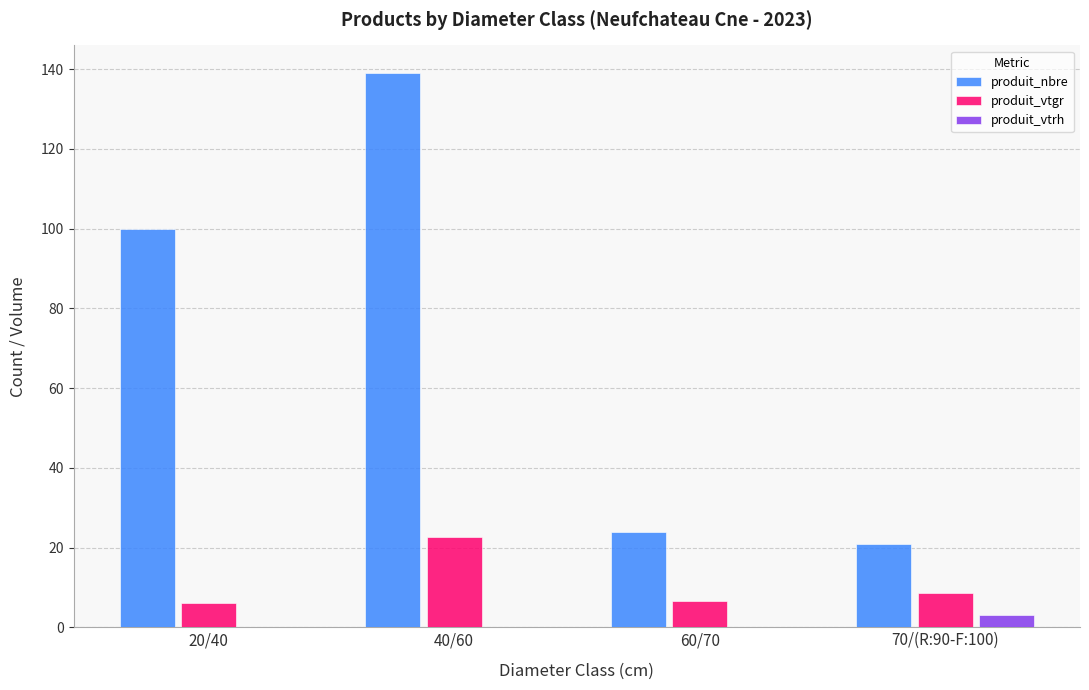

Between 20/40 and 60/70, which series saw the biggest shift?

produit_nbre